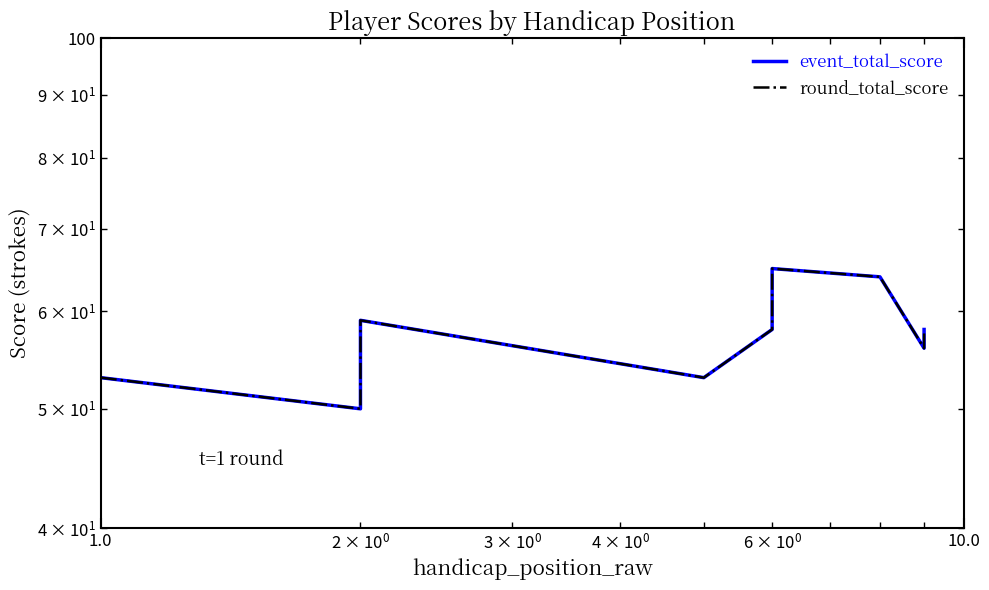

True or false: round_total_score has a value of 98 at 5.

False